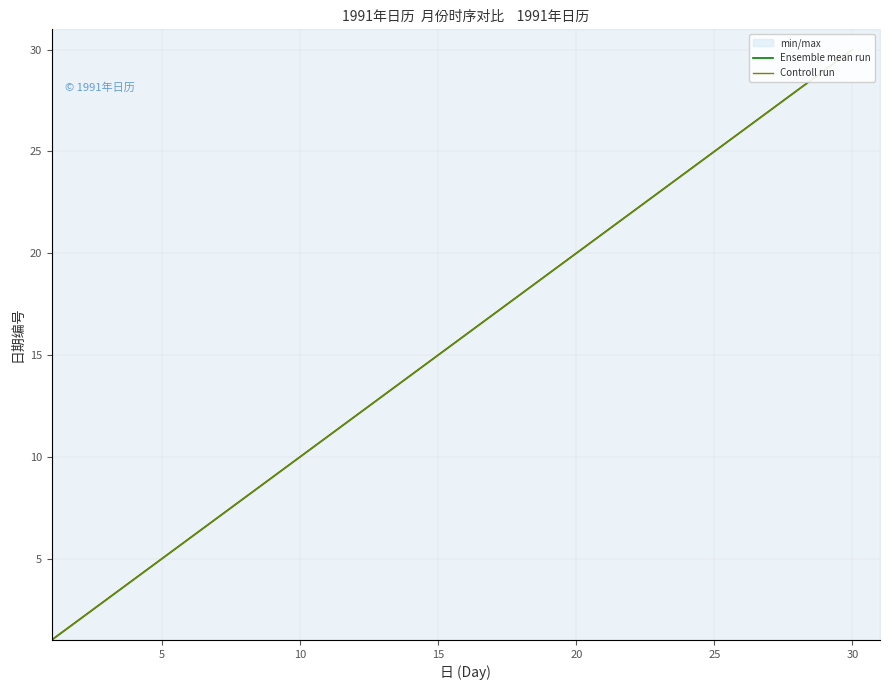

What is the sum of all Ensemble mean run values?

465